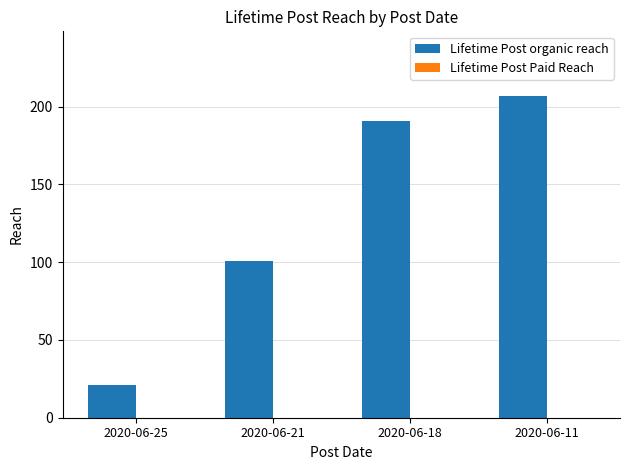

How many categories are shown in the chart?

4